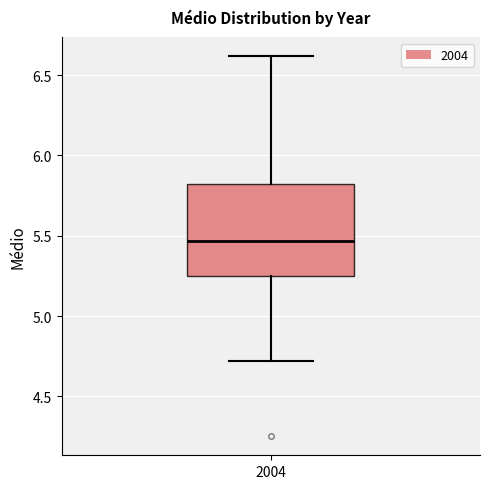

Transcribe this box plot: give where the median line is, the range the box spans, and where the two whiskers end, as read against the y-axis. The values are not printed on the chart, so give them approximately, as read against the axis.

median 5.45, box 5.25 to 5.80, whiskers 4.70 to 6.60